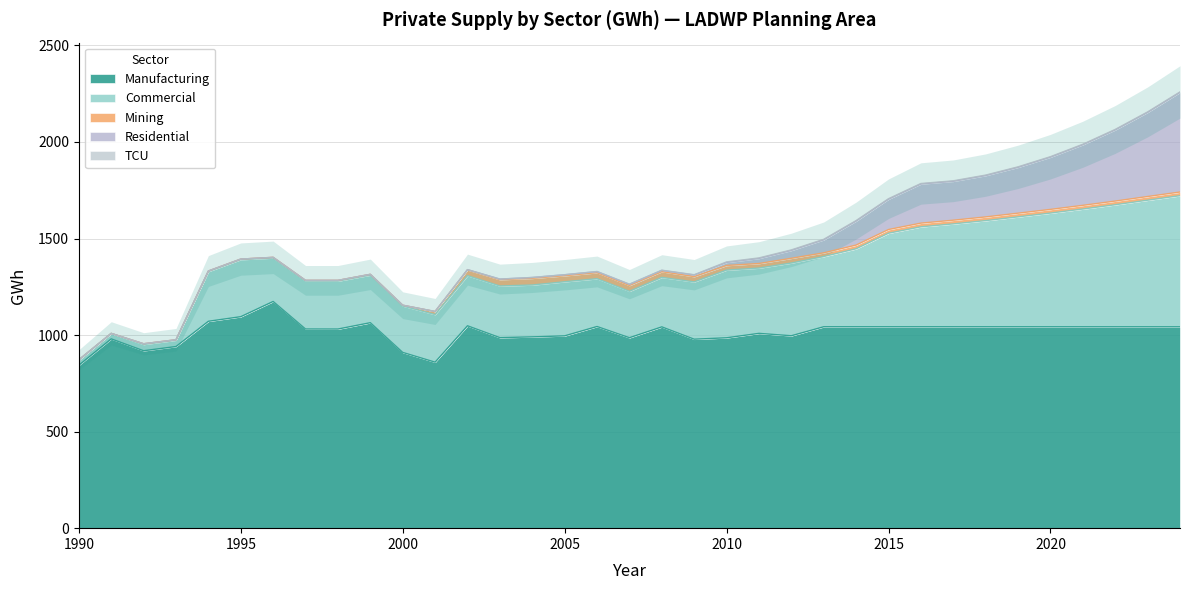

True or false: TCU has more than 1 interior local peaks.

False